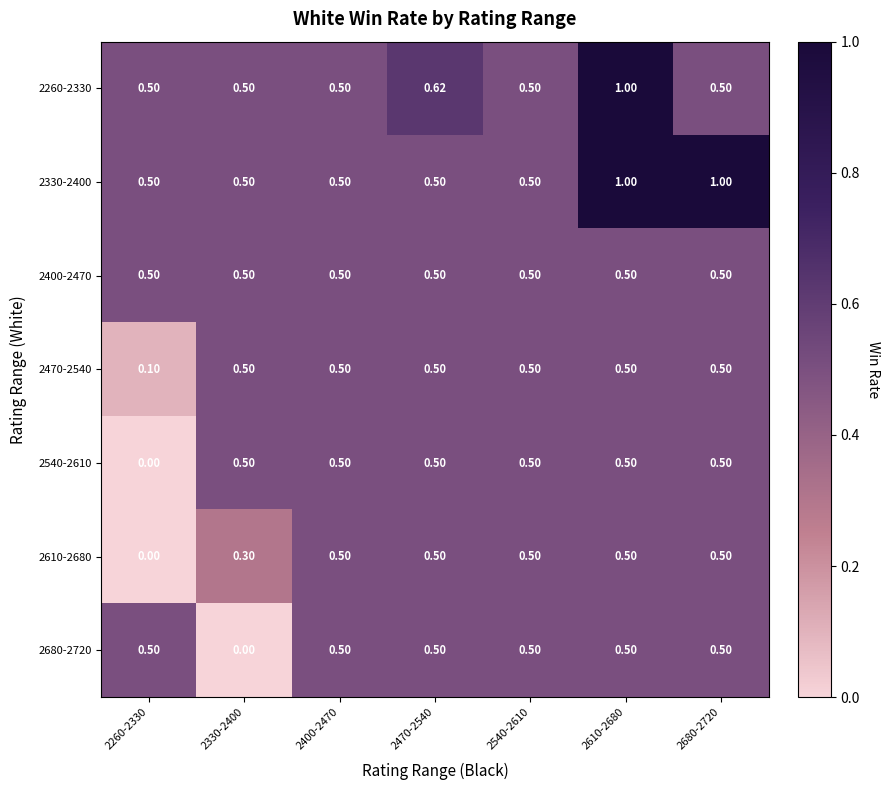

At how many categories does at least one series exceed 0?

7